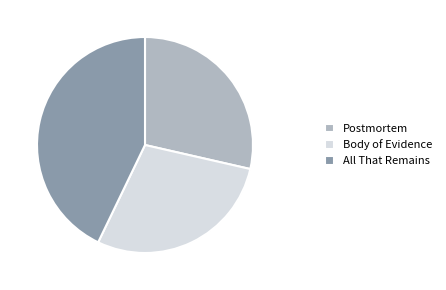

Between All That Remains and Postmortem, which is larger?

All That Remains